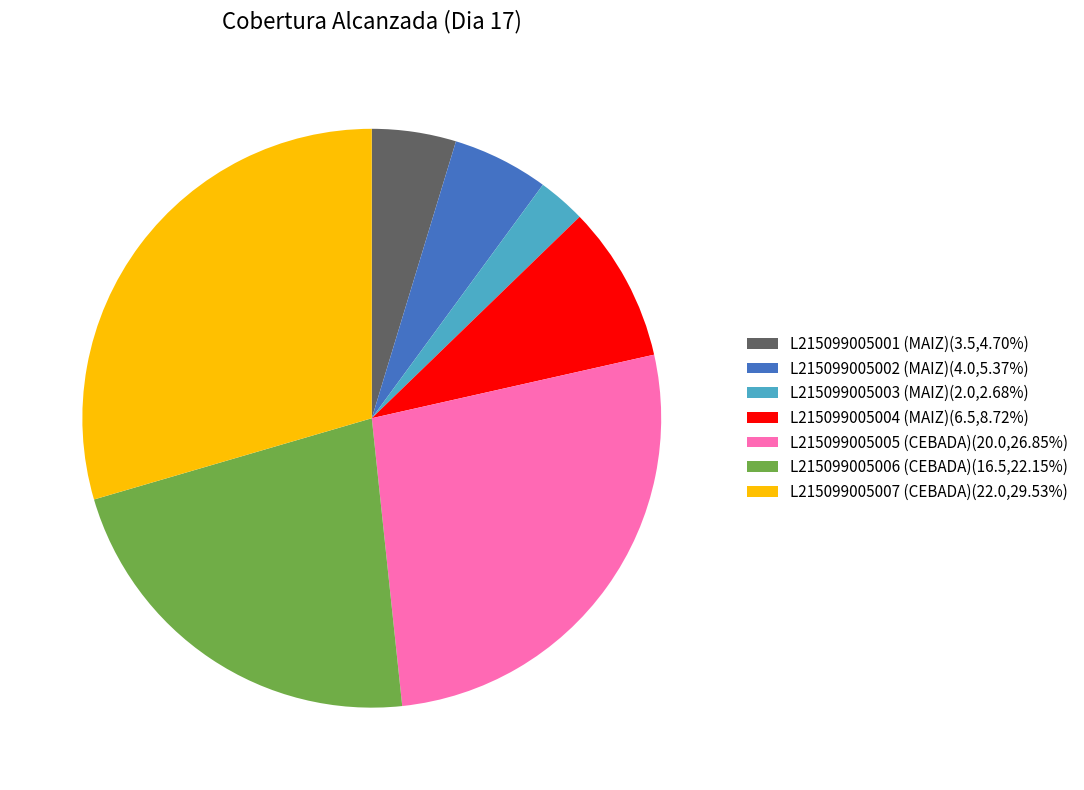

Is there any slice that represents more than half of the pie?

No